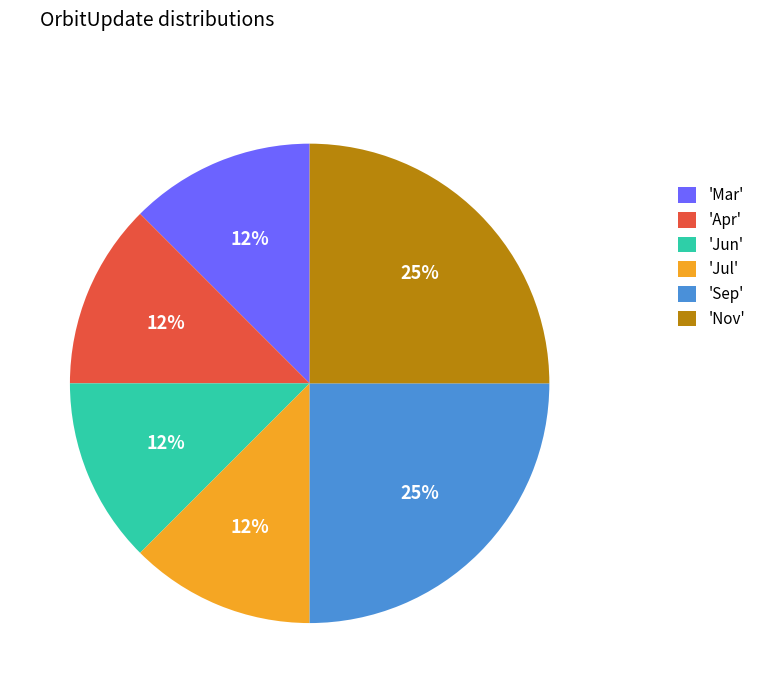

How many slices are in this pie chart?

6